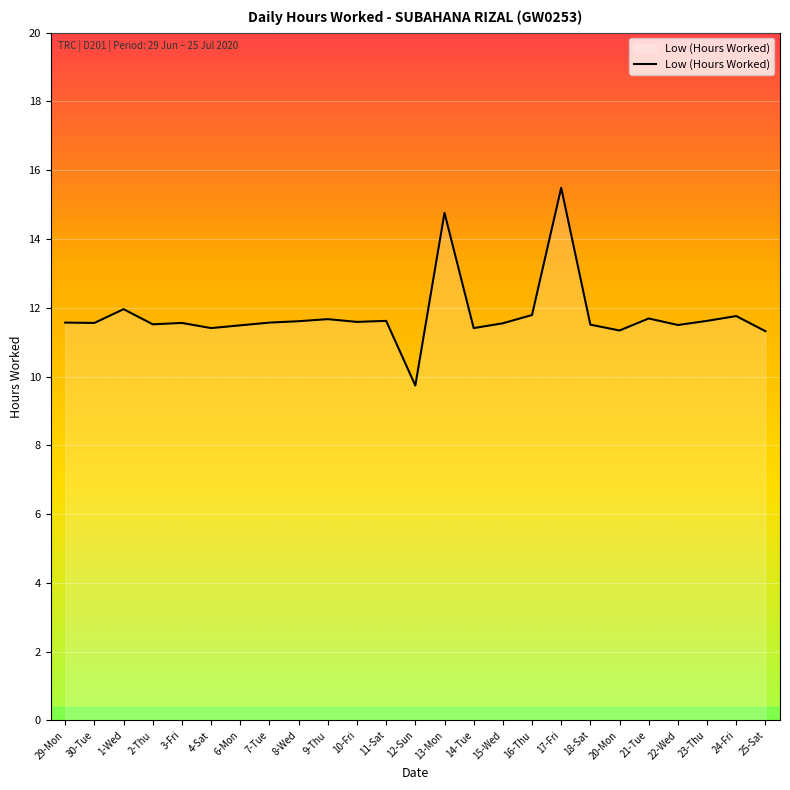

What is the sum of the values at 6-Mon and 16-Thu?

23.3